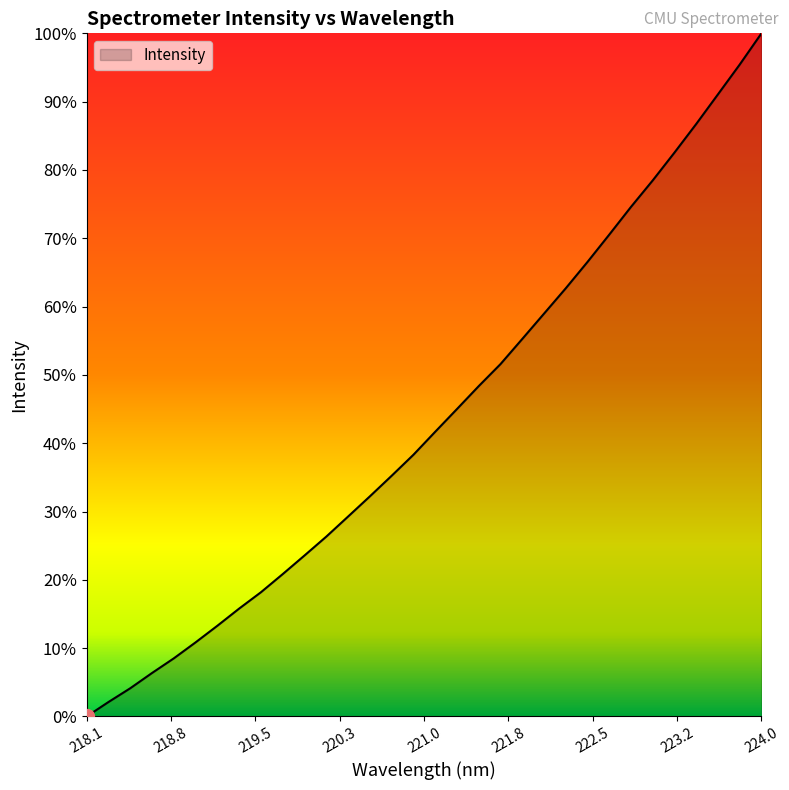

True or false: there are more than 1 points higher than both neighbors.

False